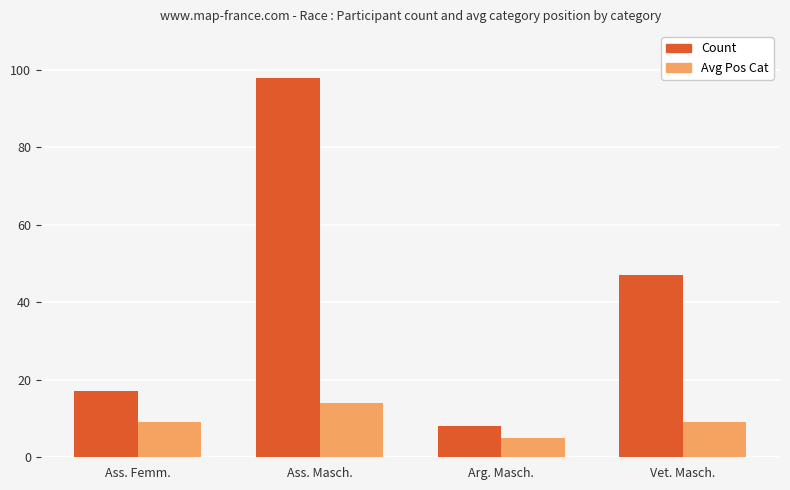

The Avg Pos Cat series shows 9 at Ass. Femm.. True or false?

True